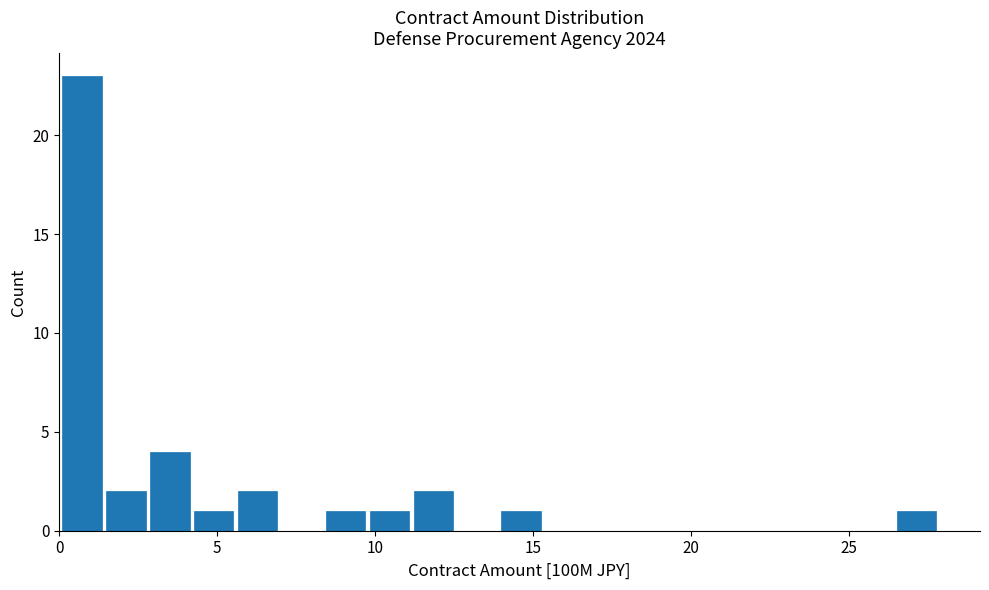

Read against the x-axis, roughly where is the centre of the tallest bar?

0.5